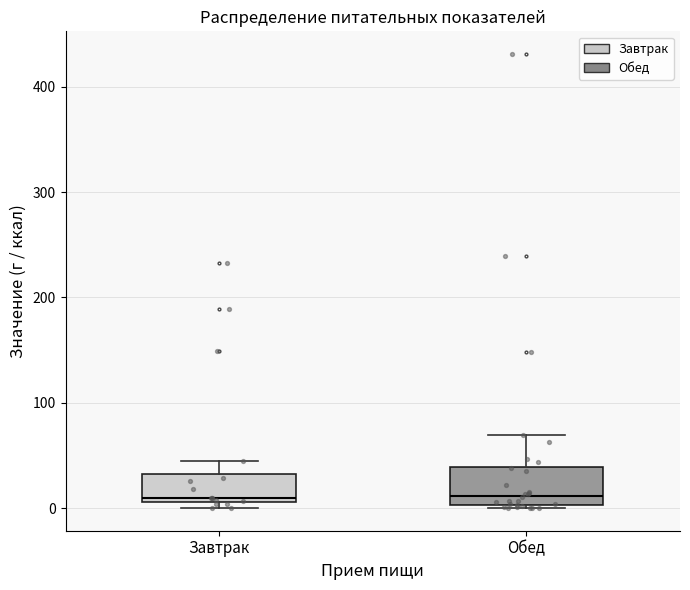

Reading left to right, transcribe this box plot: for each box, give where its median line is, the range the box spans, and where its two whiskers end, as read against the y-axis. The values are not printed on the chart, so give them approximately, as read against the axis.

Завтрак: median 10 (just above the box's lower edge), box 10 to 30, whiskers 0 to 40
Обед: median 10, box 0 to 40, whiskers 0 to 70